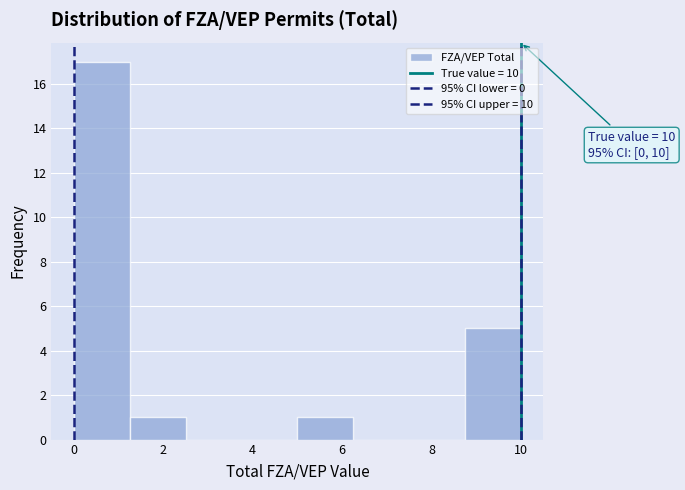

Which range on the x-axis has the tallest bar?

0.00 to 1.25